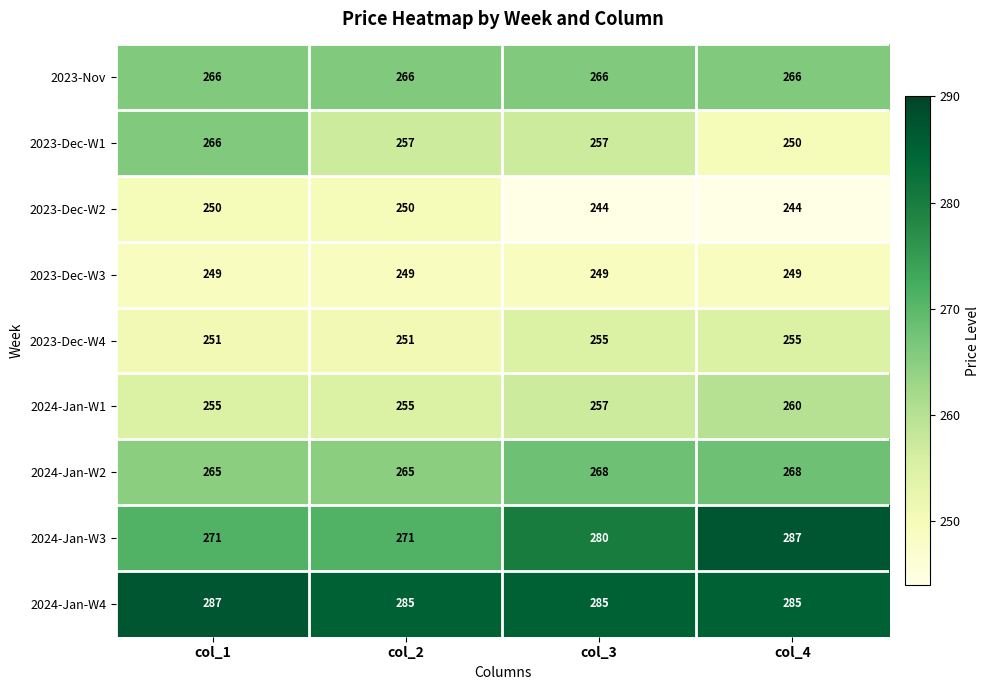

Rank the series at col_4 from lowest to highest value.

2023-Dec-W2, 2023-Dec-W3, 2023-Dec-W1, 2023-Dec-W4, 2024-Jan-W1, 2023-Nov, 2024-Jan-W2, 2024-Jan-W4, 2024-Jan-W3